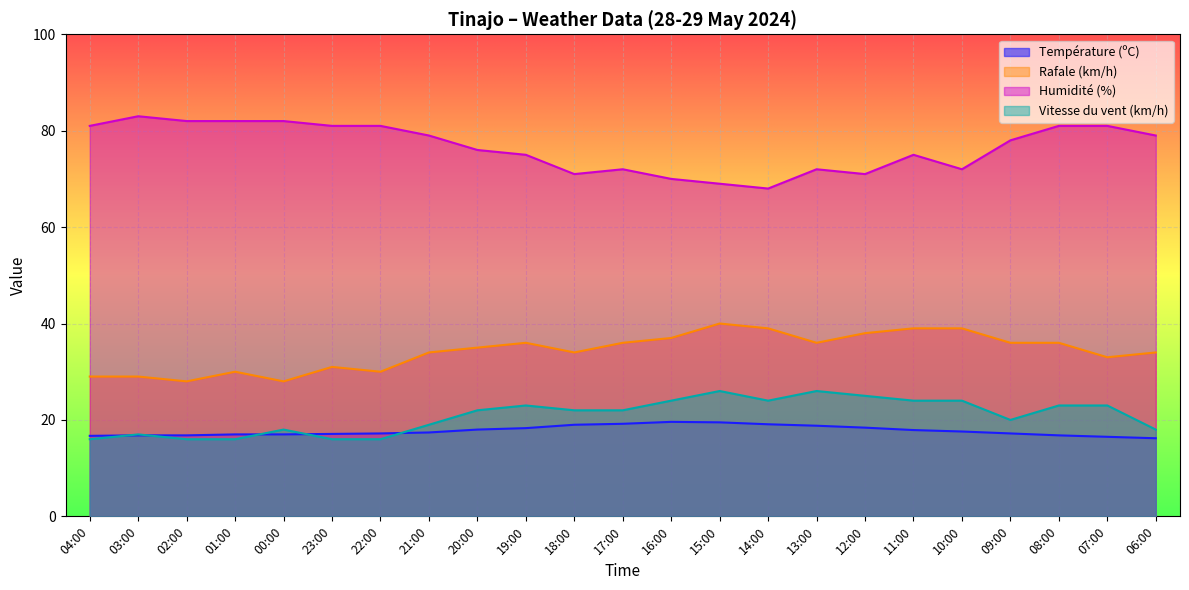

At how many categories does at least one series exceed 44?

23